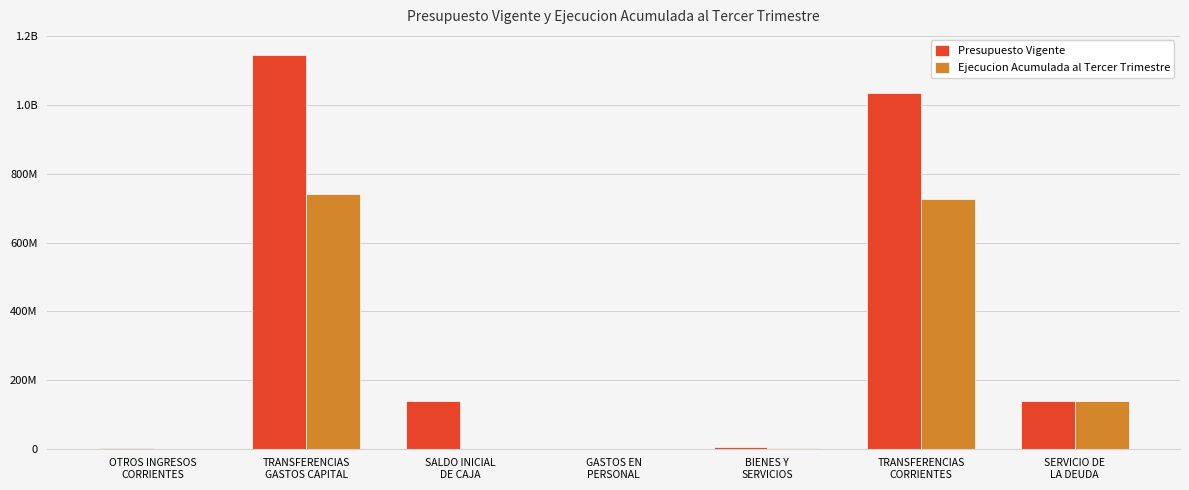

Are the bars grouped side by side (vs. stacked)?

Yes